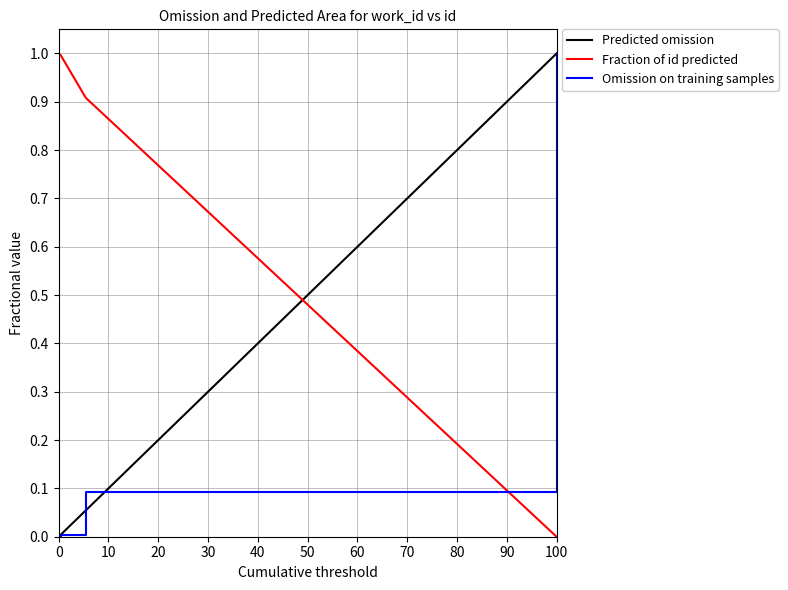

The value of work_id at 7400 is 1.6. True or false?

False